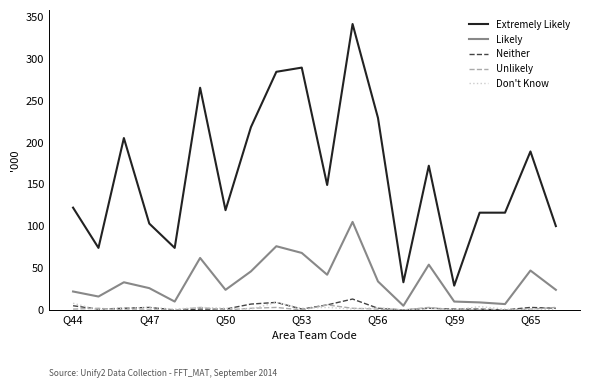

True or false: Don't Know and Likely cross at least once.

False